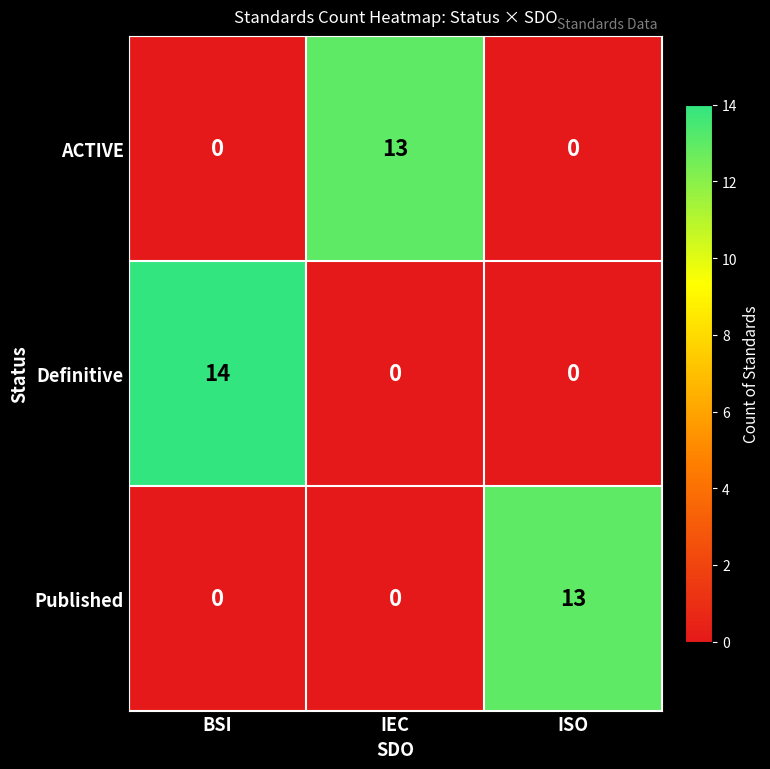

Between BSI and IEC, which series saw the biggest shift?

Definitive